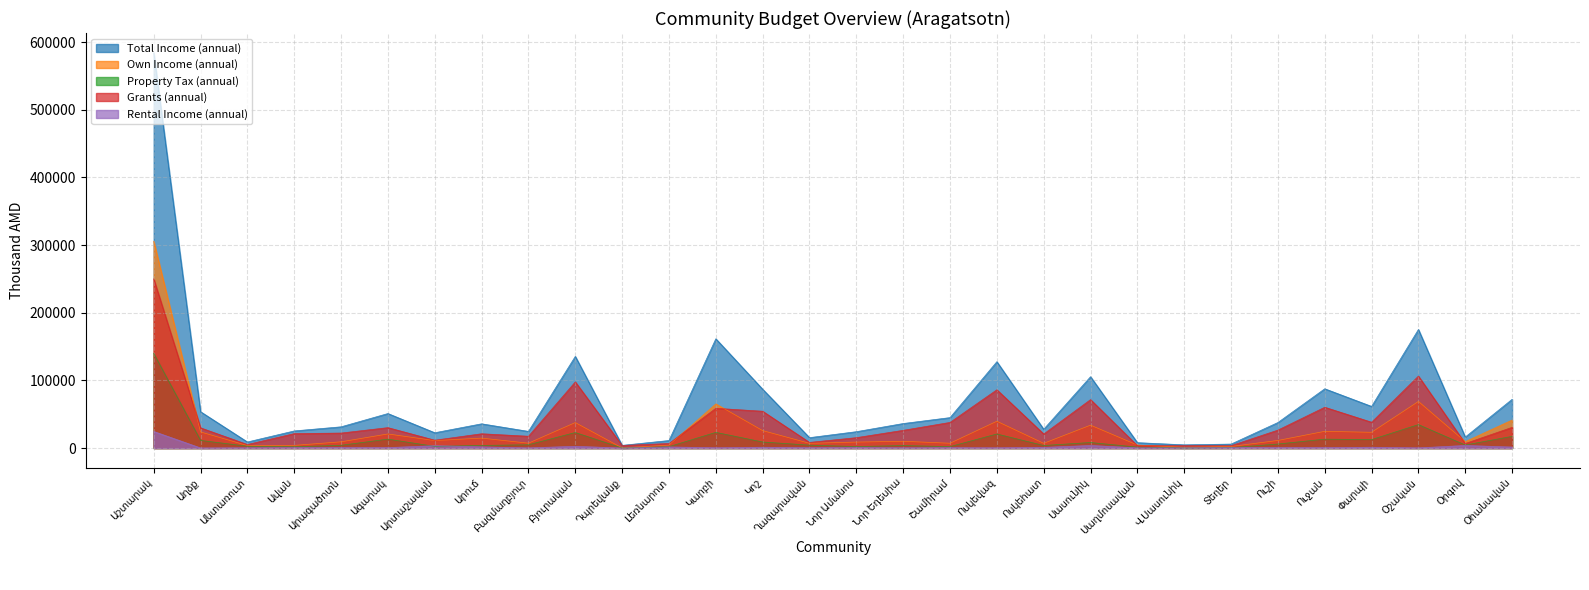

Which category has the highest value in the Total Income (annual) series?

Աշտարակ